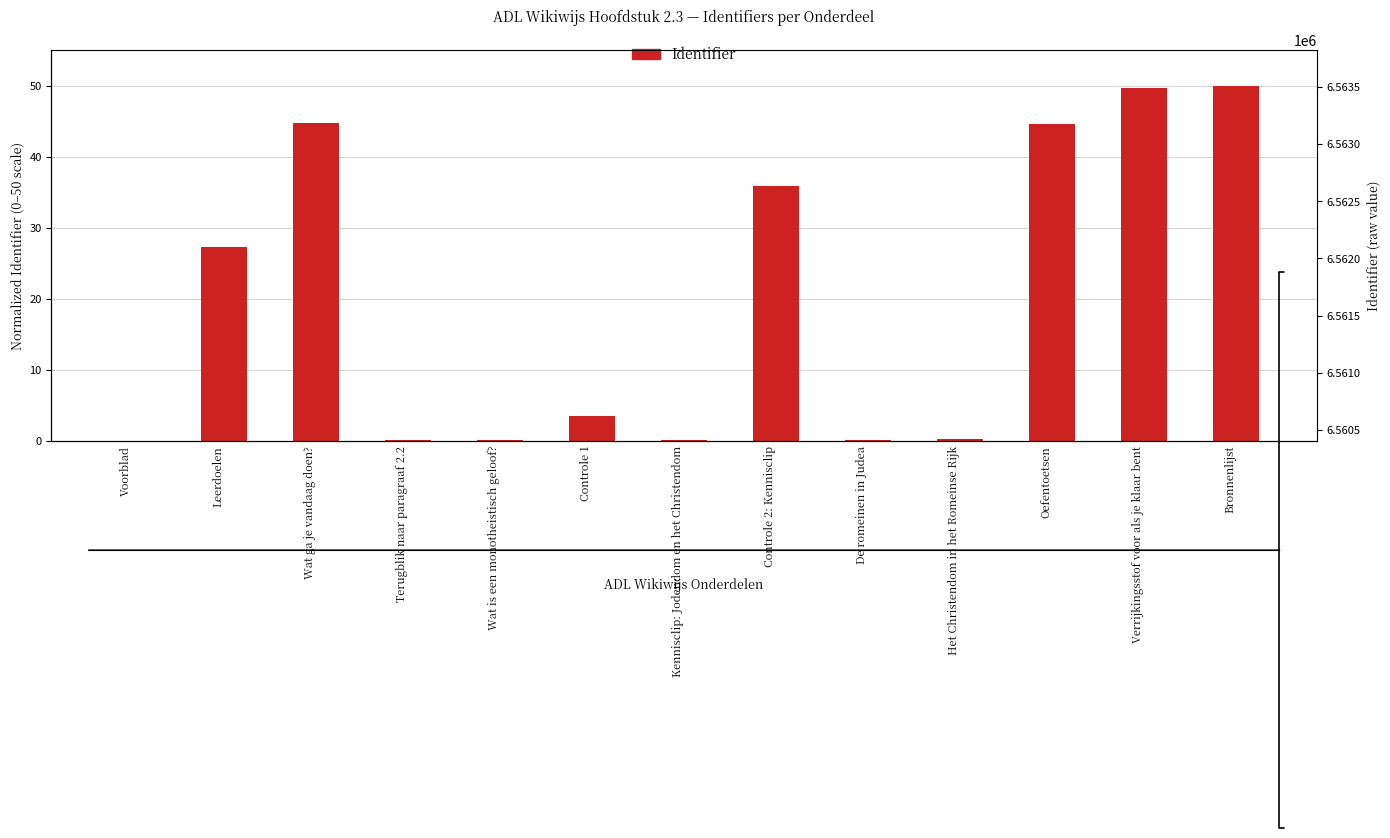

Are the bars grouped side by side (vs. stacked)?

No